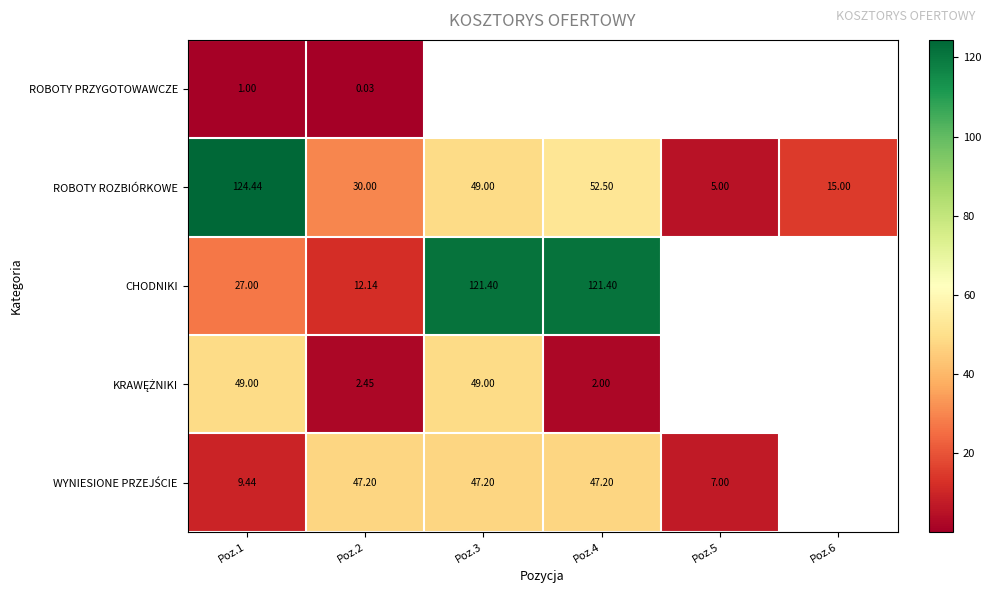

Is the value of ROBOTY ROZBIÓRKOWE at Poz.4 greater than the value of CHODNIKI at Poz.4?

No